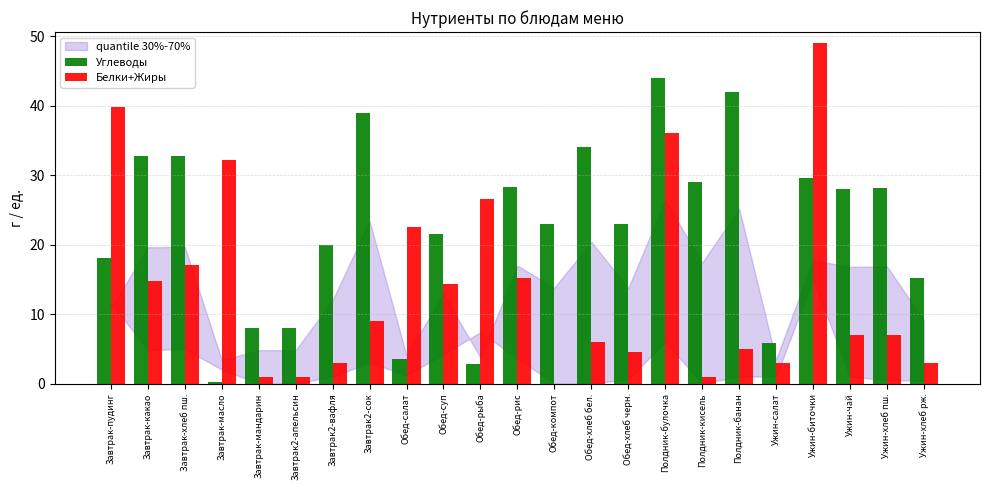

How many groups of bars are there?

23